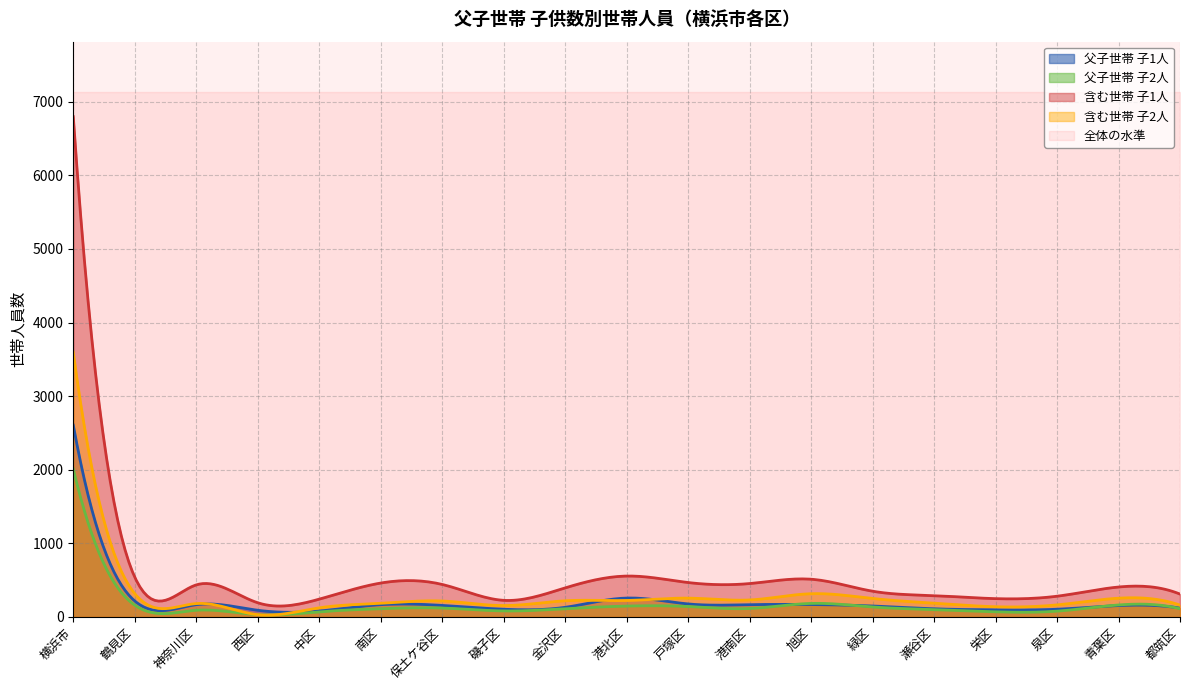

What are all the series names shown in the legend?

父子世帯 子1人, 父子世帯 子2人, 含む世帯 子1人, 含む世帯 子2人, 全体の水準